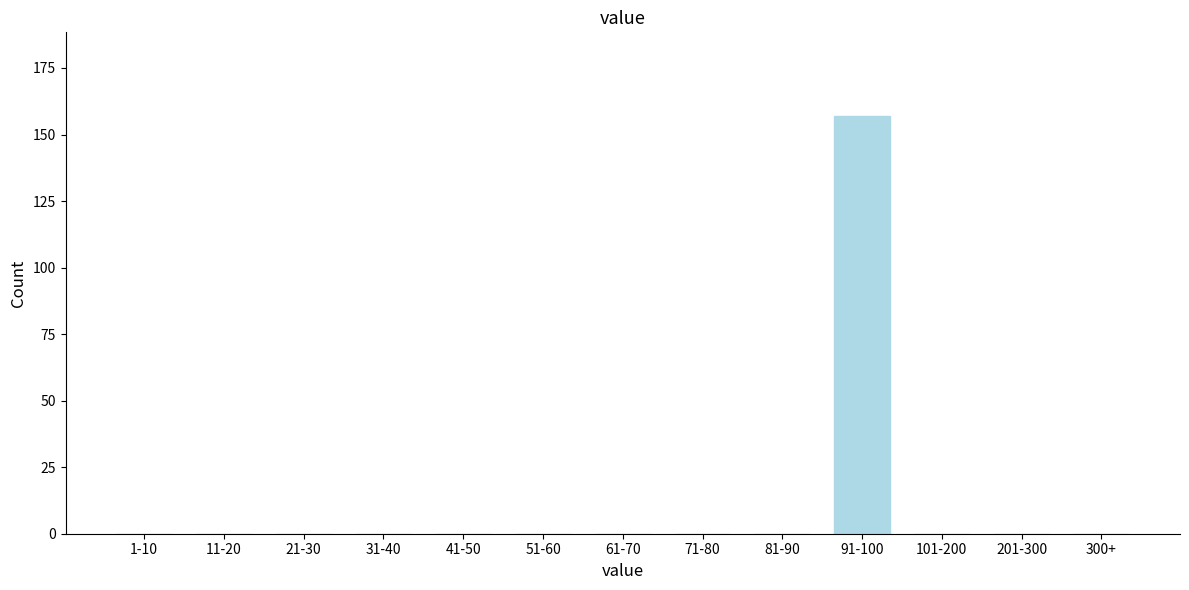

Reading right to left, extract all data points from this chart.

300+=0	201-300=0	101-200=0	91-100=157	81-90=0	71-80=0	61-70=0	51-60=0	41-50=0	31-40=0	21-30=0	11-20=0	1-10=0